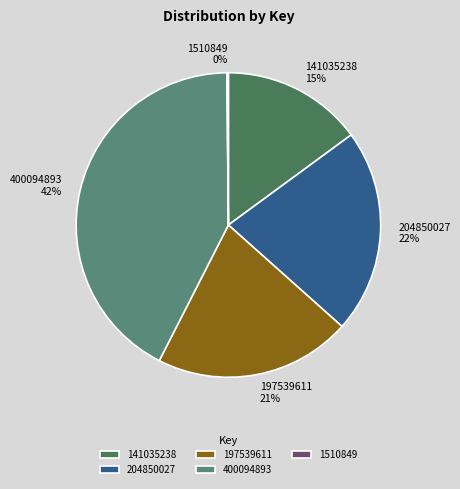

What is the ratio of the value at 204850027 to the value at 141035238?

1.5